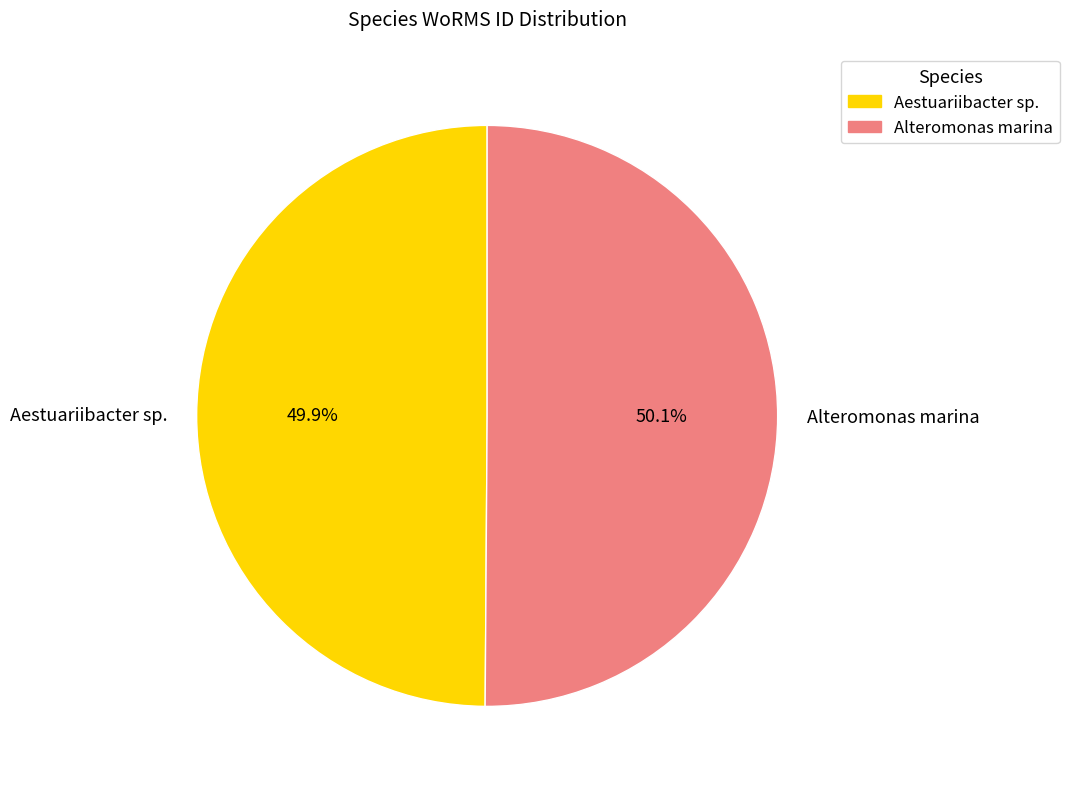

Is the sum of Alteromonas marina and Aestuariibacter sp. greater than half?

Yes